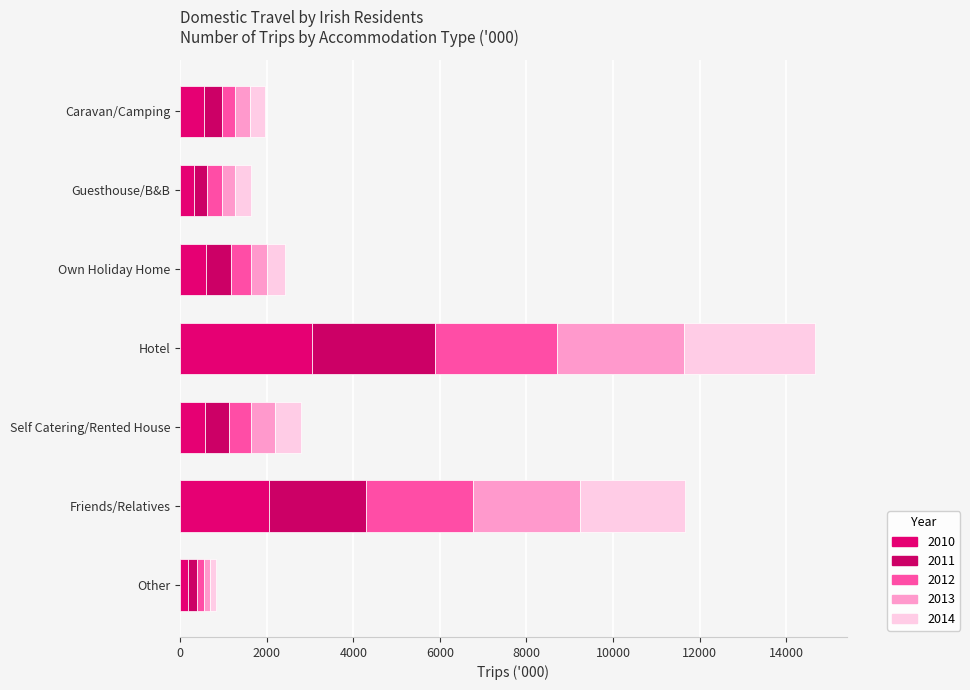

How many data points in 2010 are above 561?

4